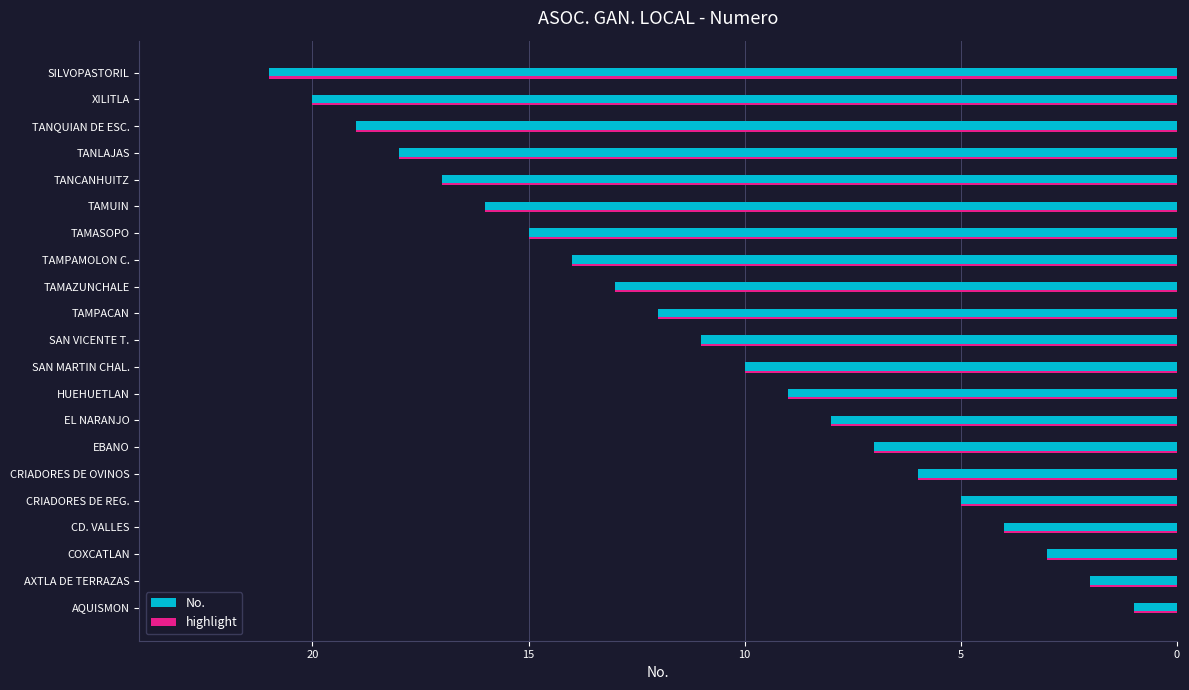

List the labels in order of highlight value, smallest first.

AQUISMON, AXTLA DE TERRAZAS, COXCATLAN, CD. VALLES, CRIADORES DE REG., CRIADORES DE OVINOS, EBANO, EL NARANJO, HUEHUETLAN, SAN MARTIN CHAL., SAN VICENTE T., TAMPACAN, TAMAZUNCHALE, TAMPAMOLON C., TAMASOPO, TAMUIN, TANCANHUITZ, TANLAJAS, TANQUIAN DE ESC., XILITLA, SILVOPASTORIL